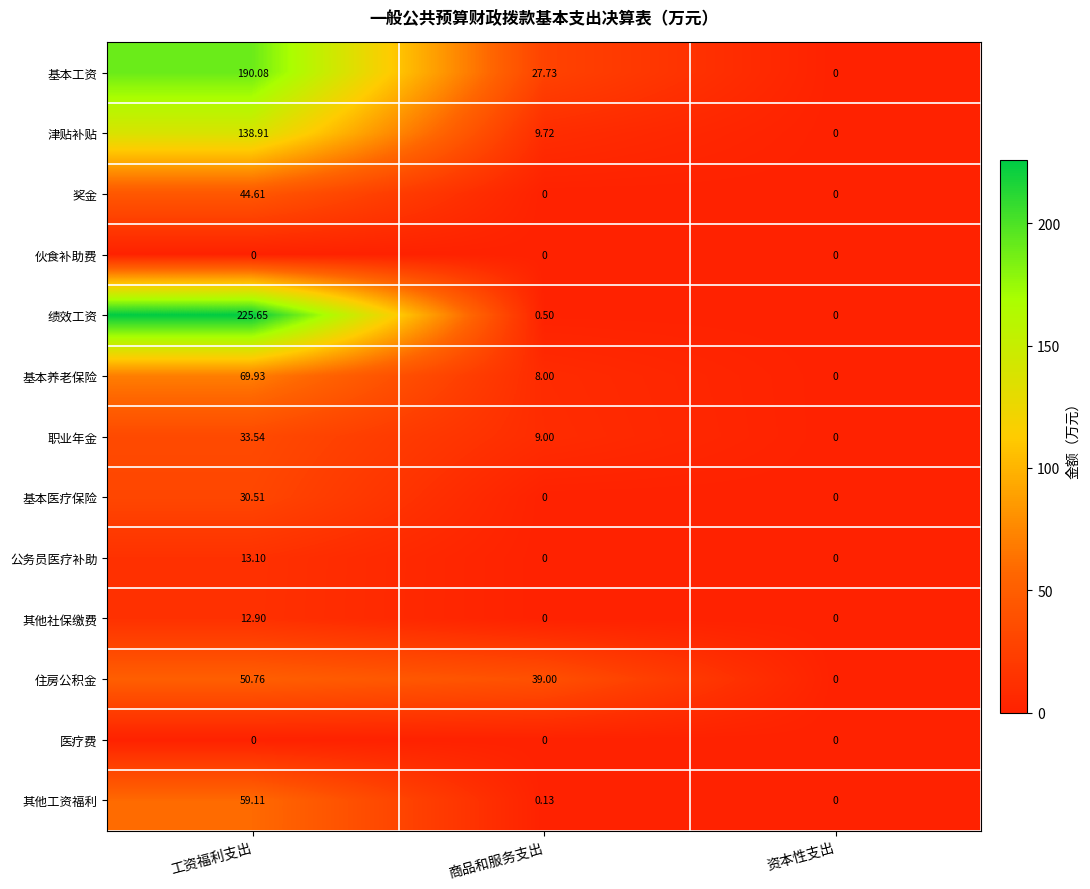

At which category is the sum across all series the highest?

工资福利支出